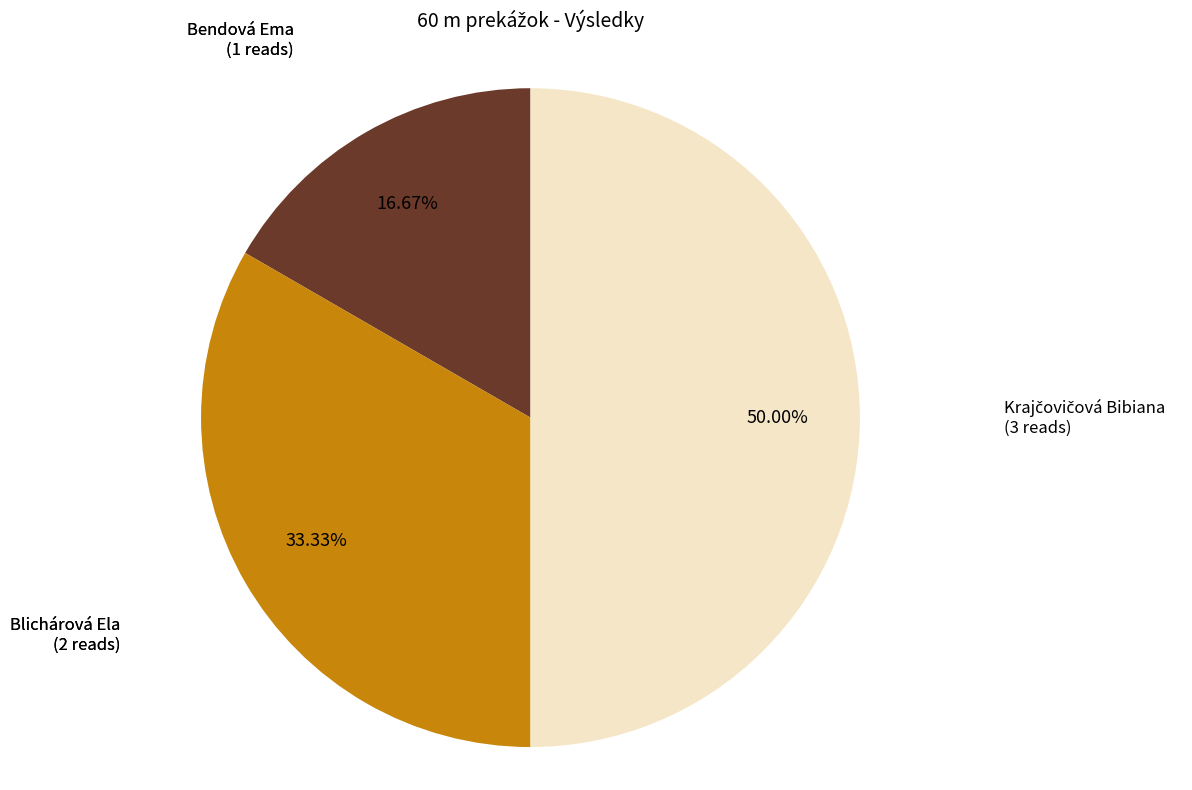

To the nearest percent, what is the difference between the largest and smallest slice percentages?

33%